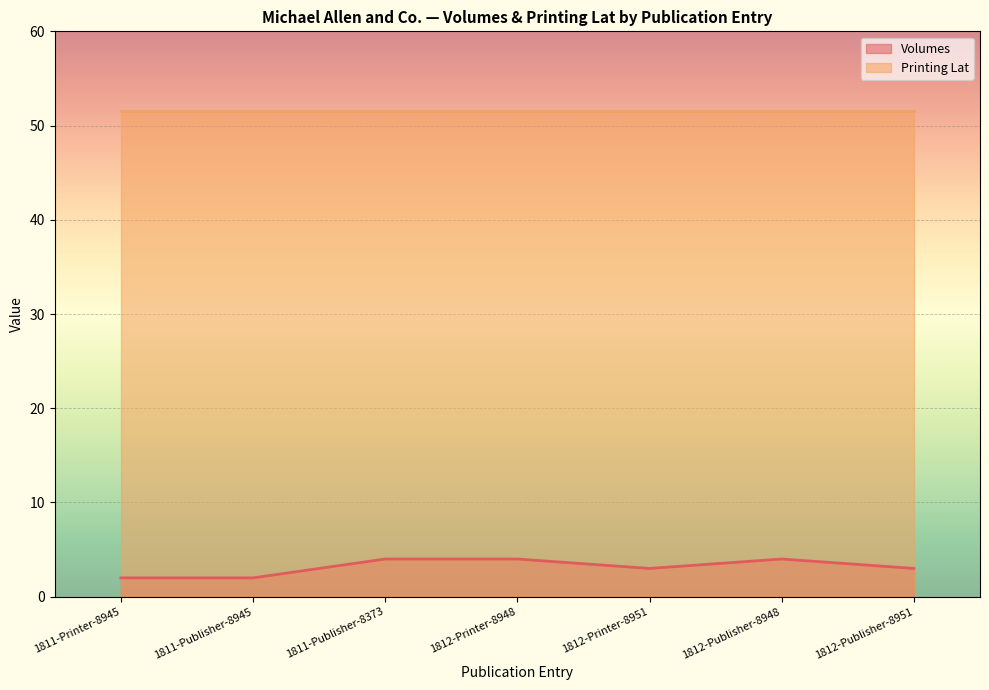

Does the chart display data point markers on the line(s)?

No